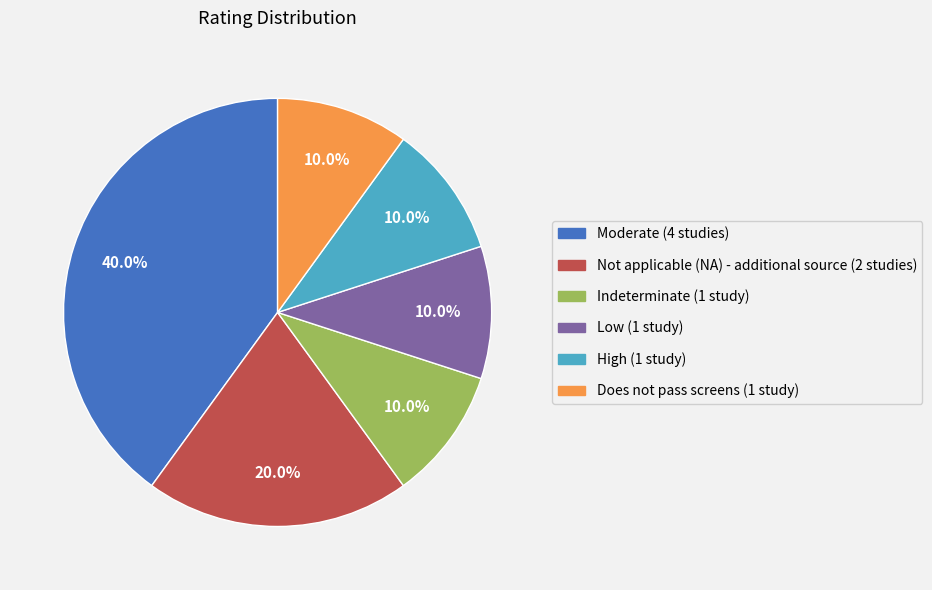

What percentage is the High slice, to the nearest percent?

10%